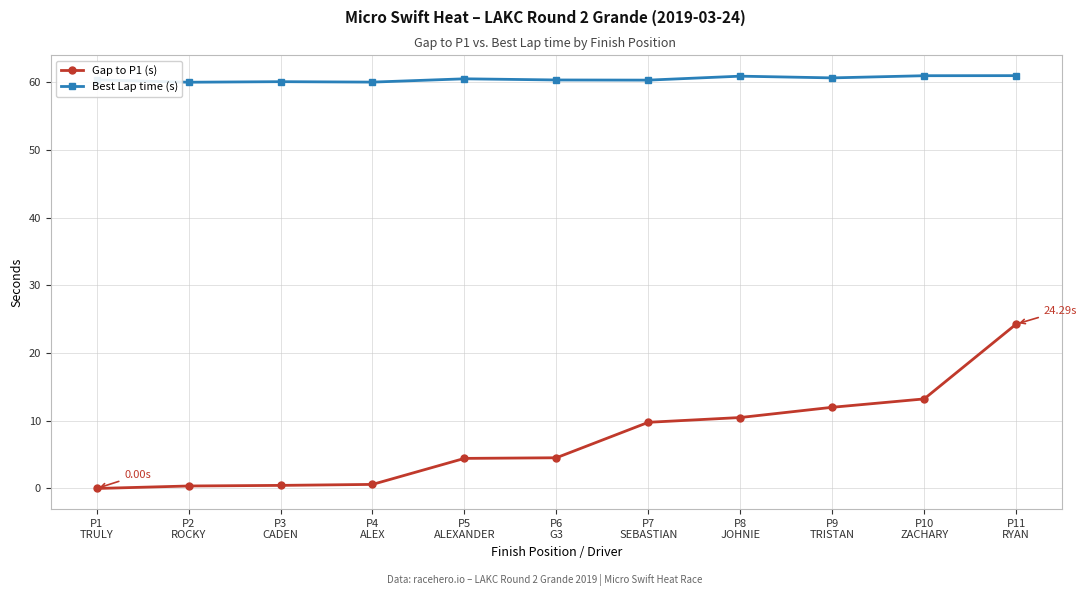

The Best Lap time (s) series shows 60.1 at P4
ALEX. True or false?

True